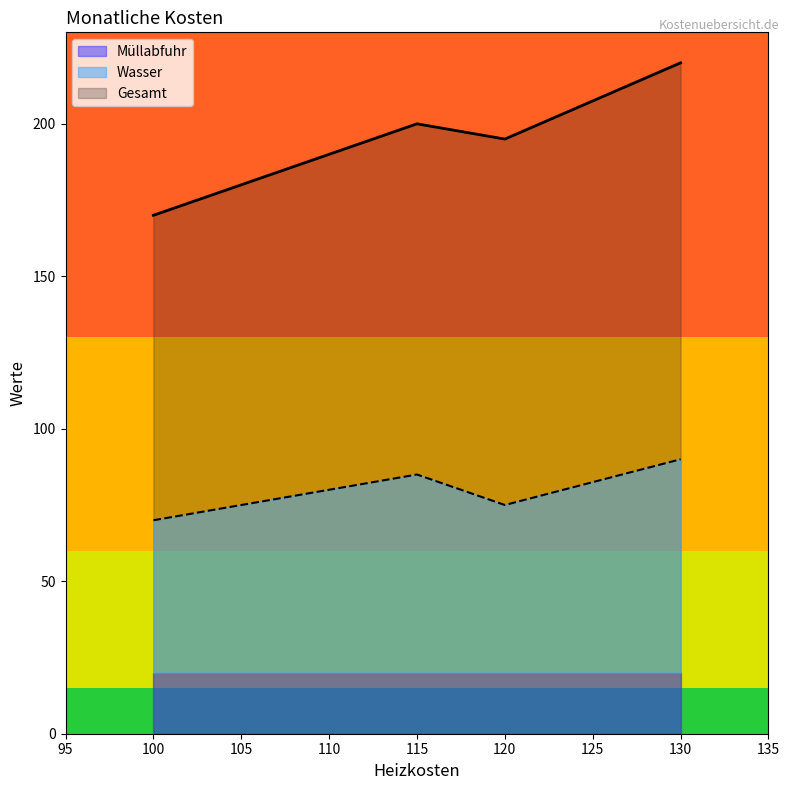

Rank the series at Januar from highest to lowest value.

Gesamt, Wasser, Müllabfuhr